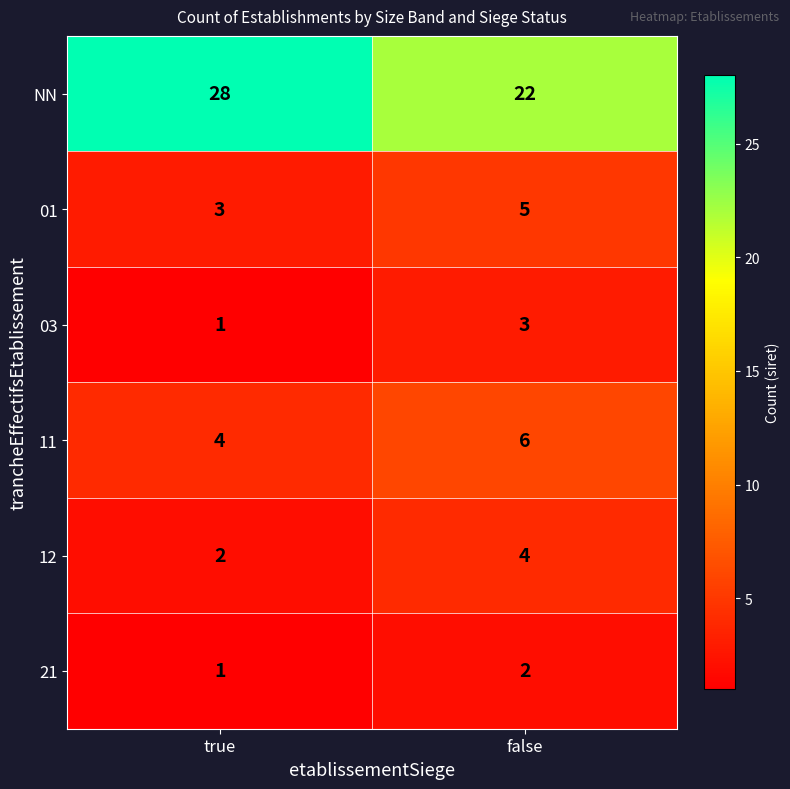

What is the spread (max minus min) of values at false?

20